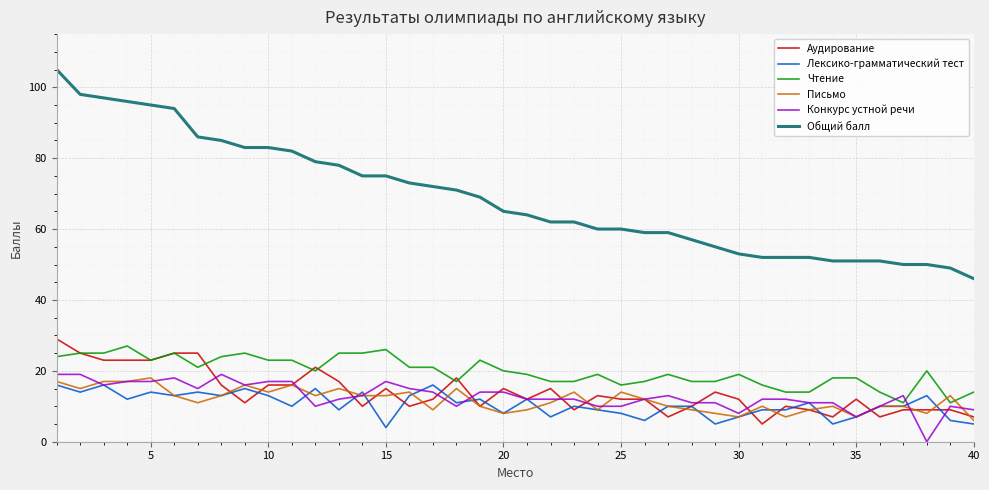

Which series has the widest spread of values?

Общий балл